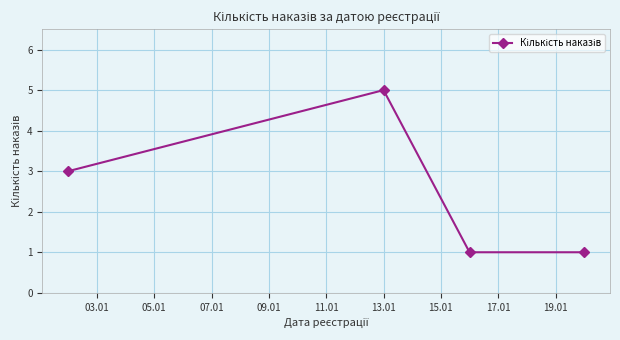

Reading right to left, extract all data points from this chart.

1	1	5	3